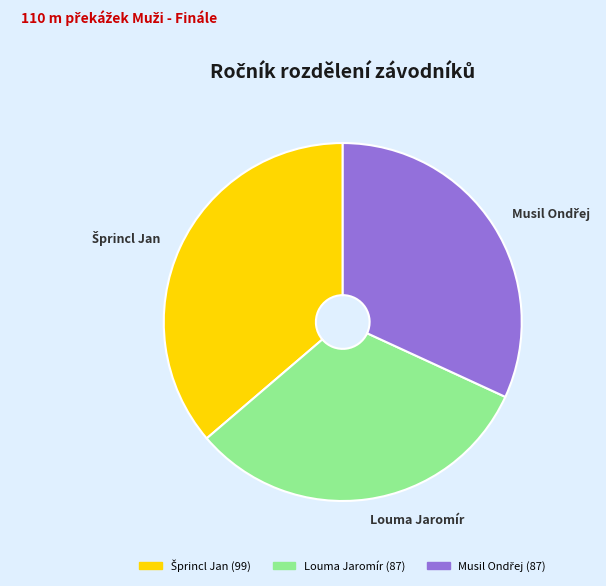

Does any single category account for the majority?

No